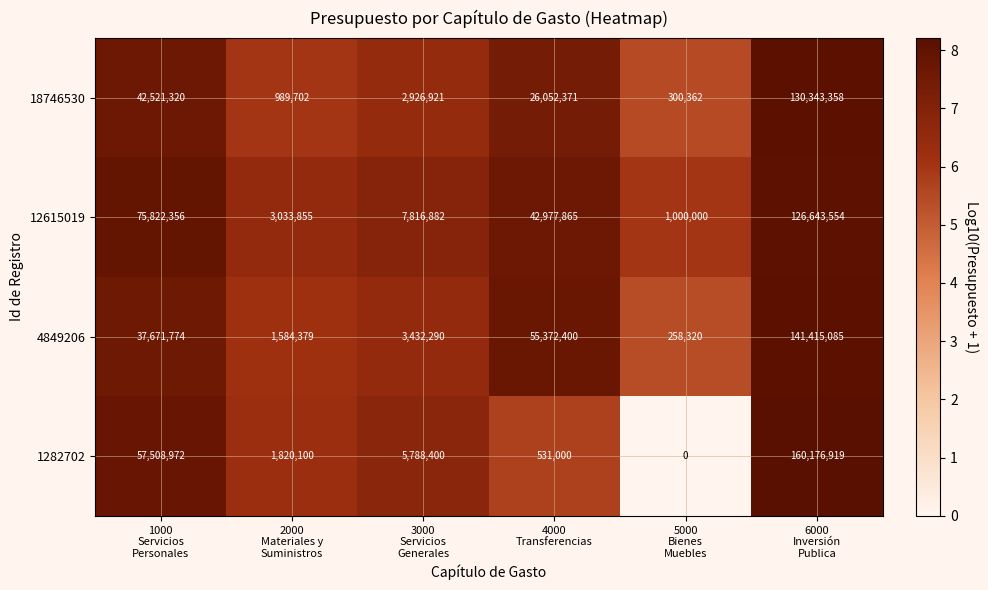

What is the difference between the maximum and minimum values in the 18746530 series?

130042996